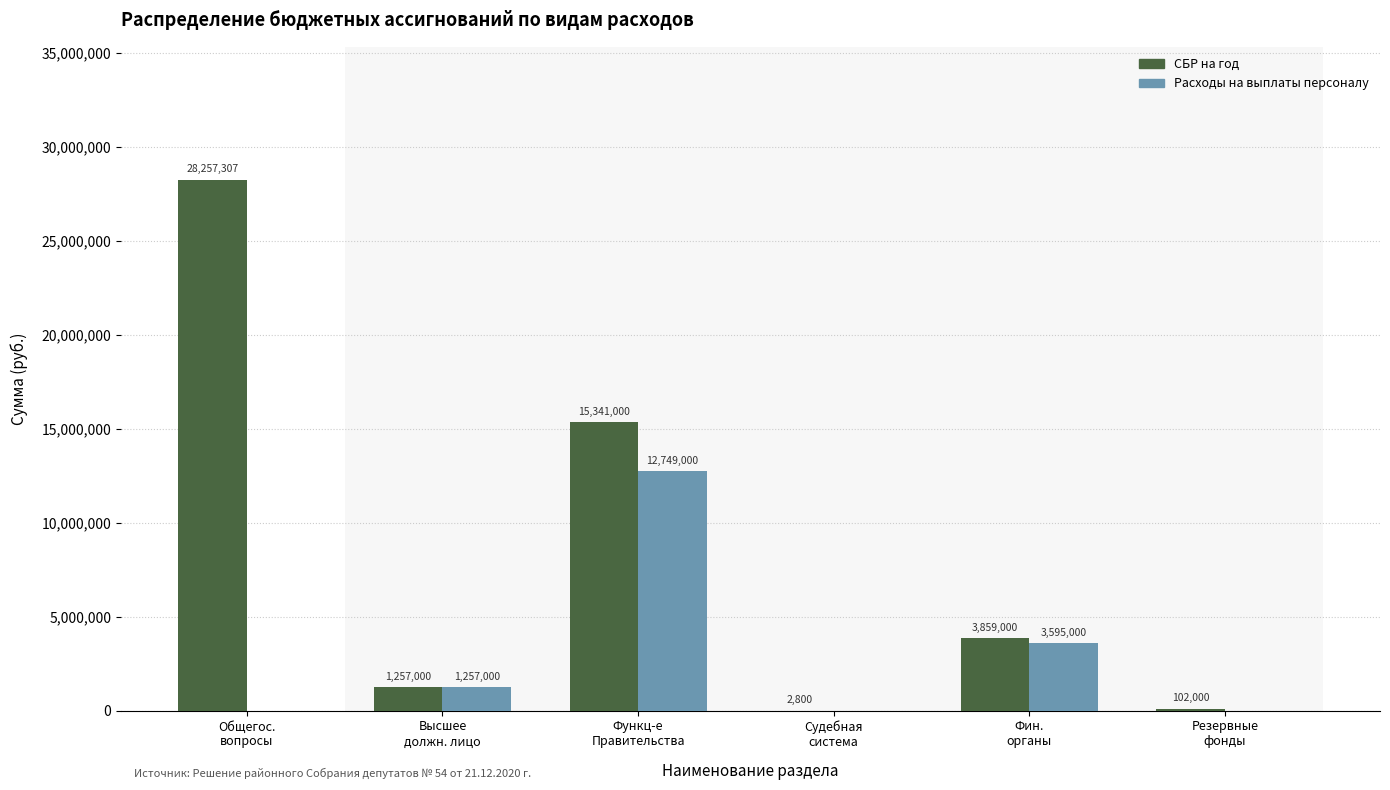

What is the sum of all СБР на год values?

48819107.0